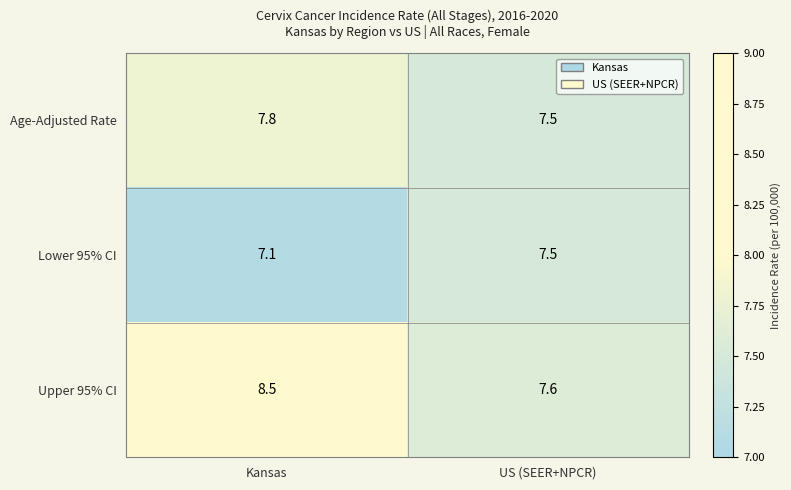

Reading right to left, list all the values displayed in this chart.

Age-Adjusted Rate: US (SEER+NPCR)=7.5	Kansas=7.8
Lower 95% CI: US (SEER+NPCR)=7.5	Kansas=7.1
Upper 95% CI: US (SEER+NPCR)=7.6	Kansas=8.5